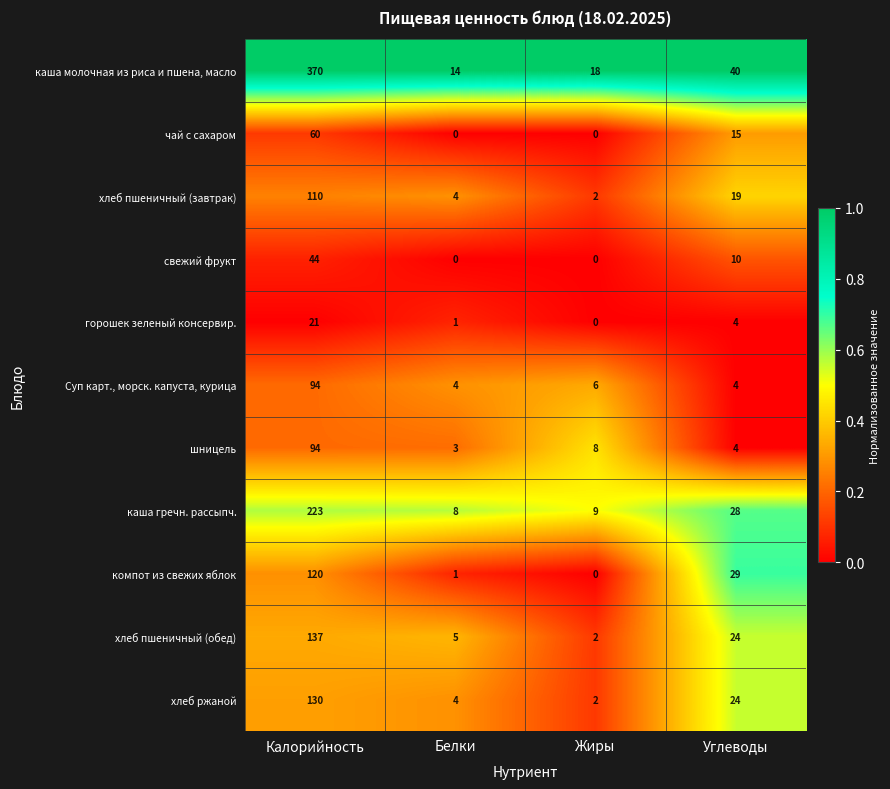

Which series changed the most between Белки and Жиры?

шницель